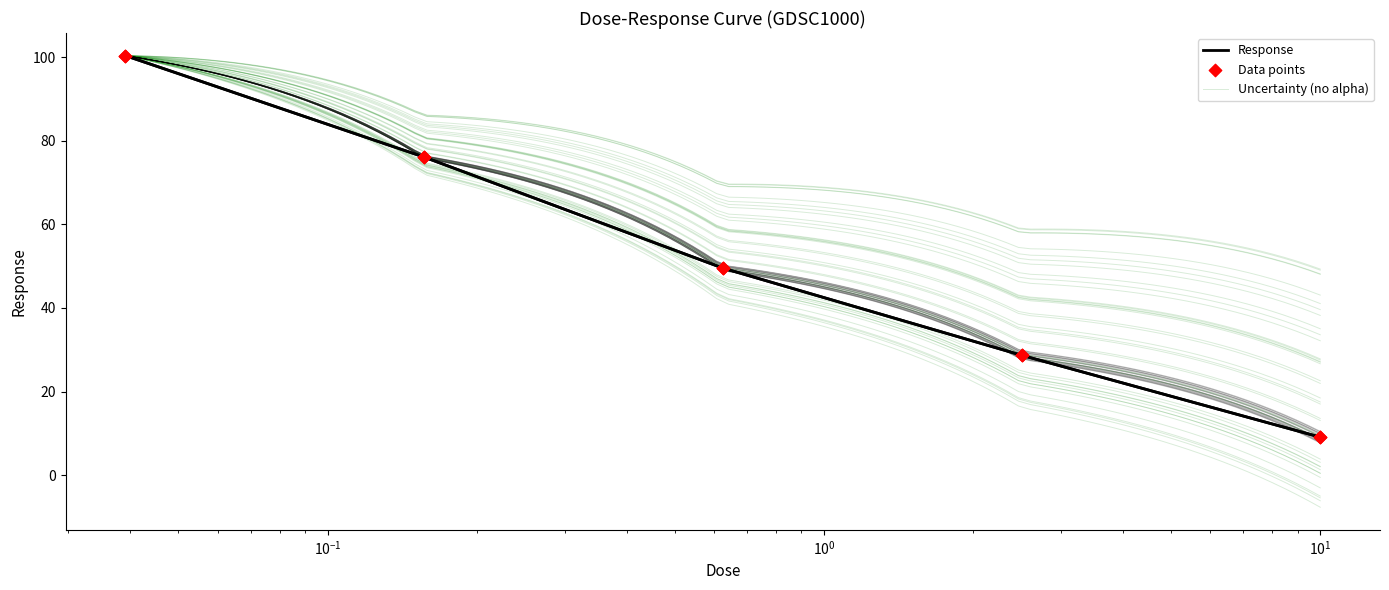

Which has a higher value, 2.5 or 0.15625?

0.15625